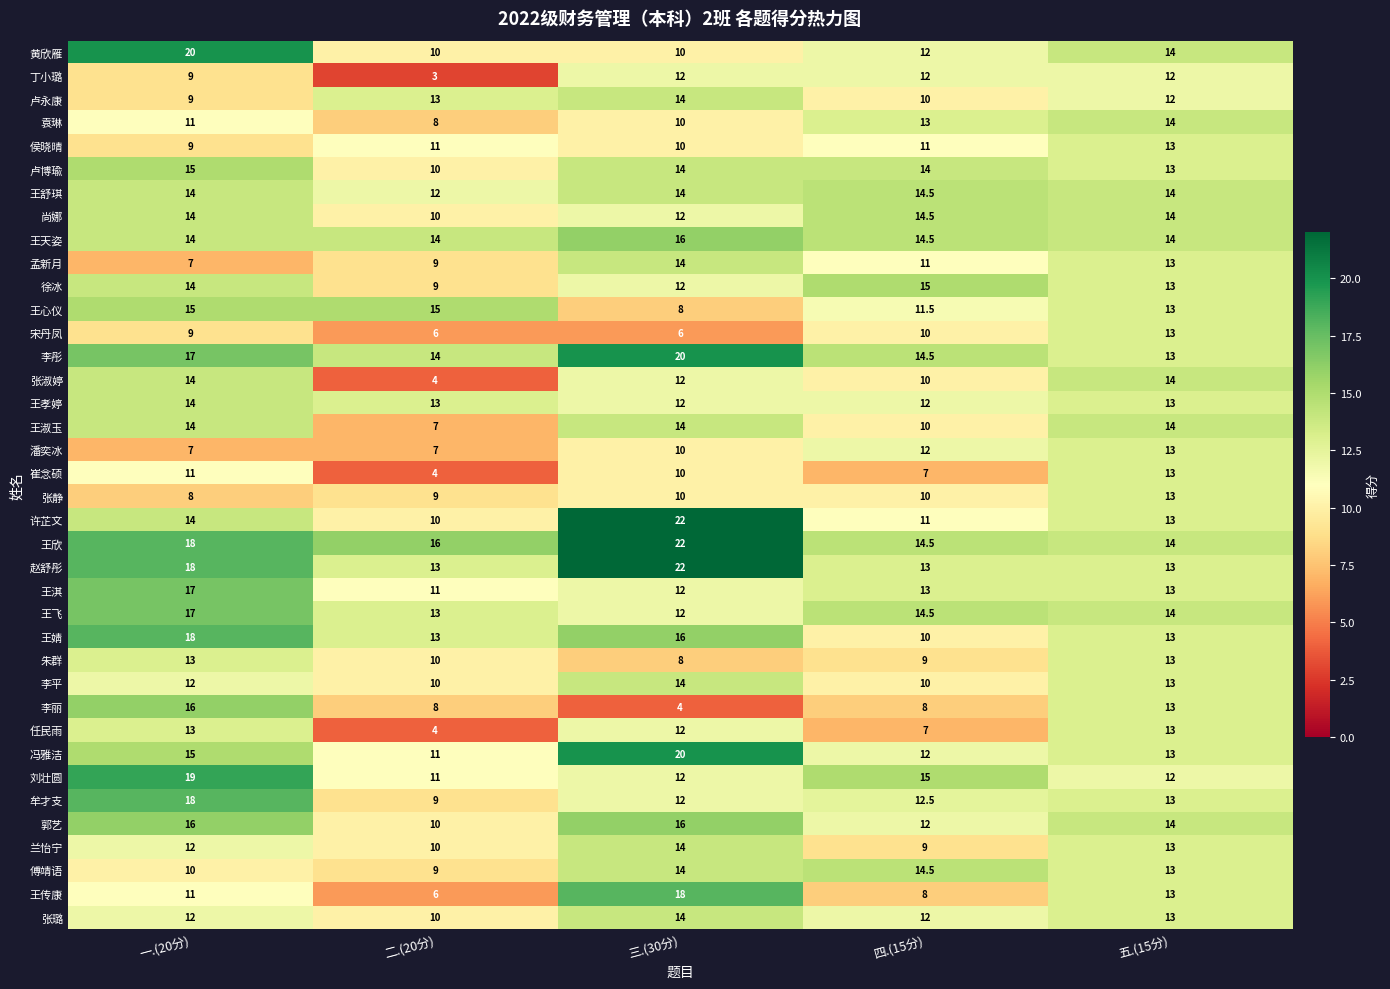

List the labels in order of 崔念硕 value, largest first.

五.(15分), 一.(20分), 三.(30分), 四.(15分), 二.(20分)